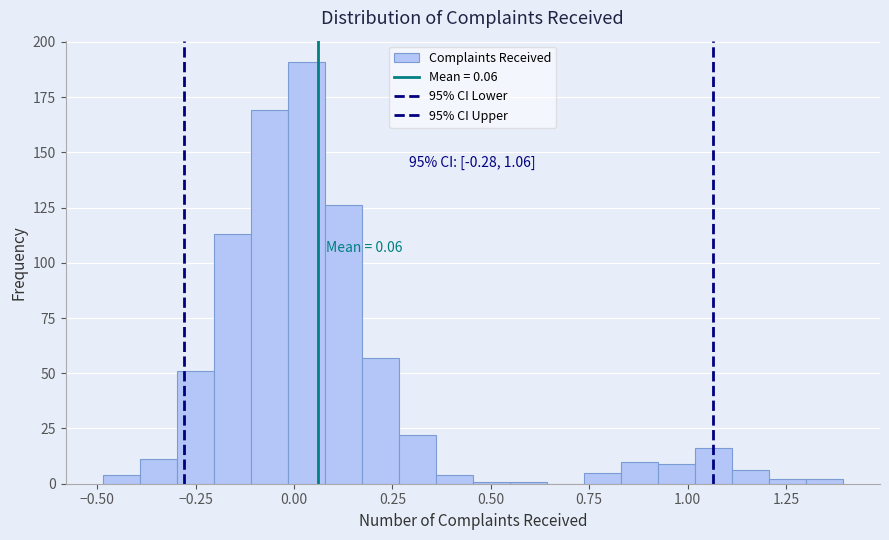

Read against the x-axis, roughly where is the centre of the tallest bar?

0.05